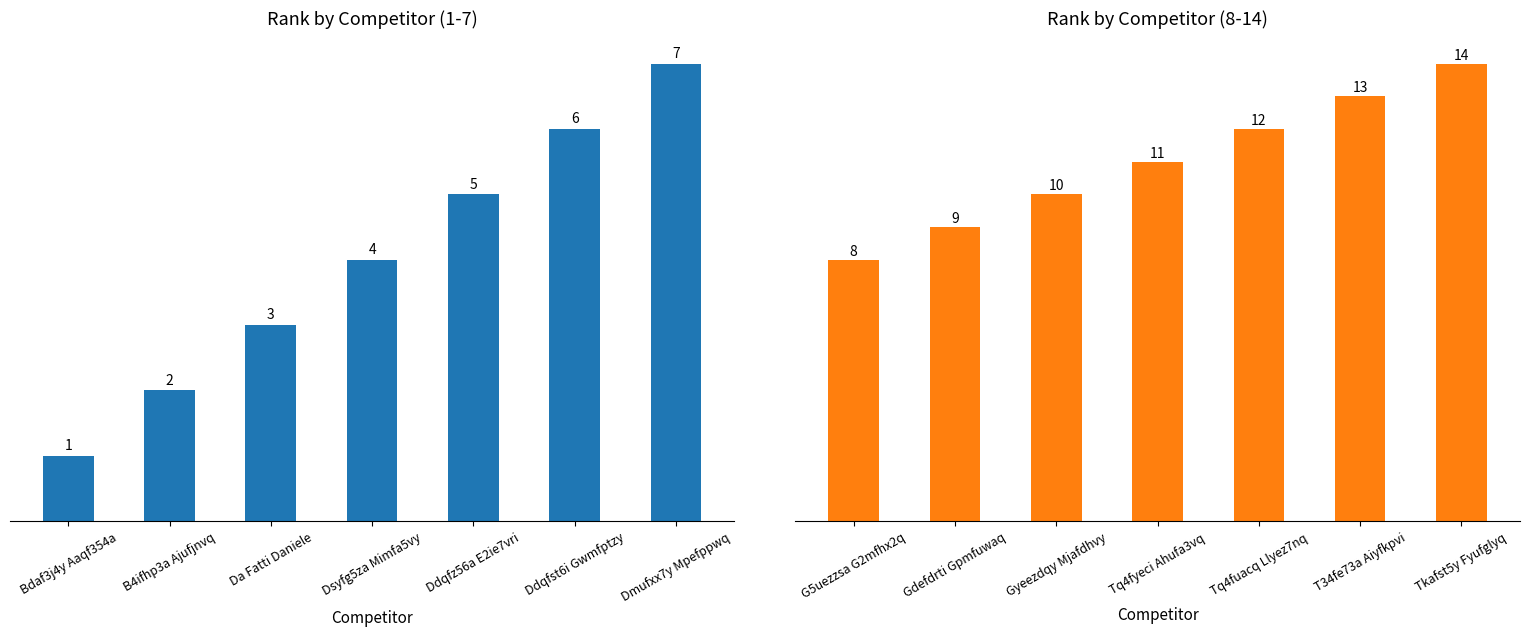

What is the smallest value displayed?

1